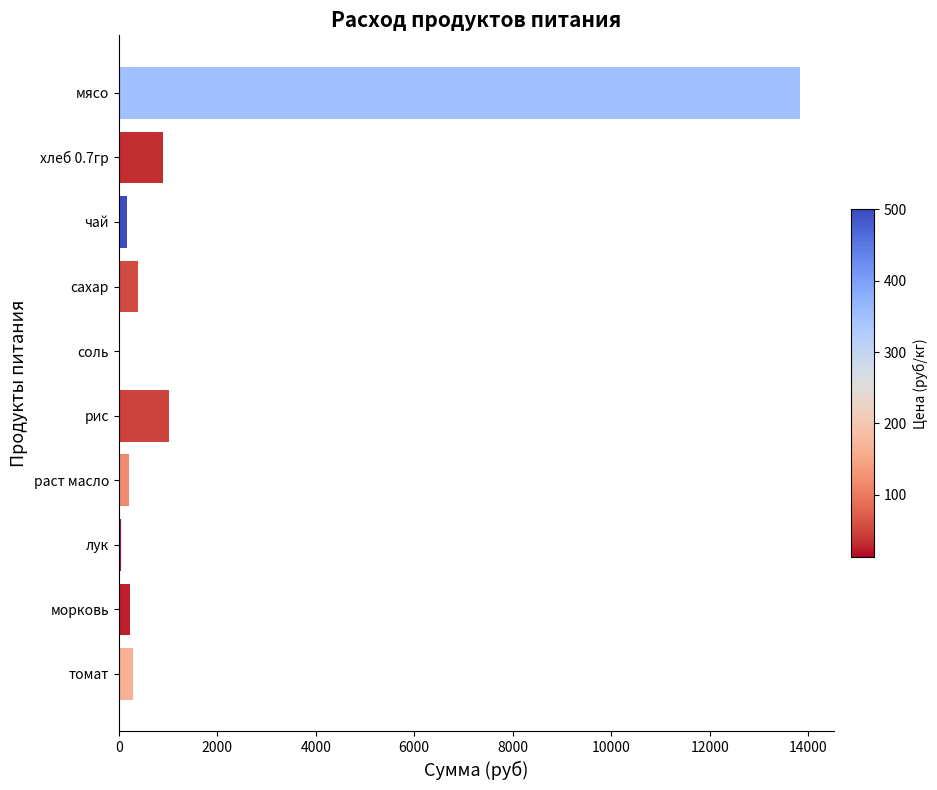

What value does the data have at рис?

1012.4